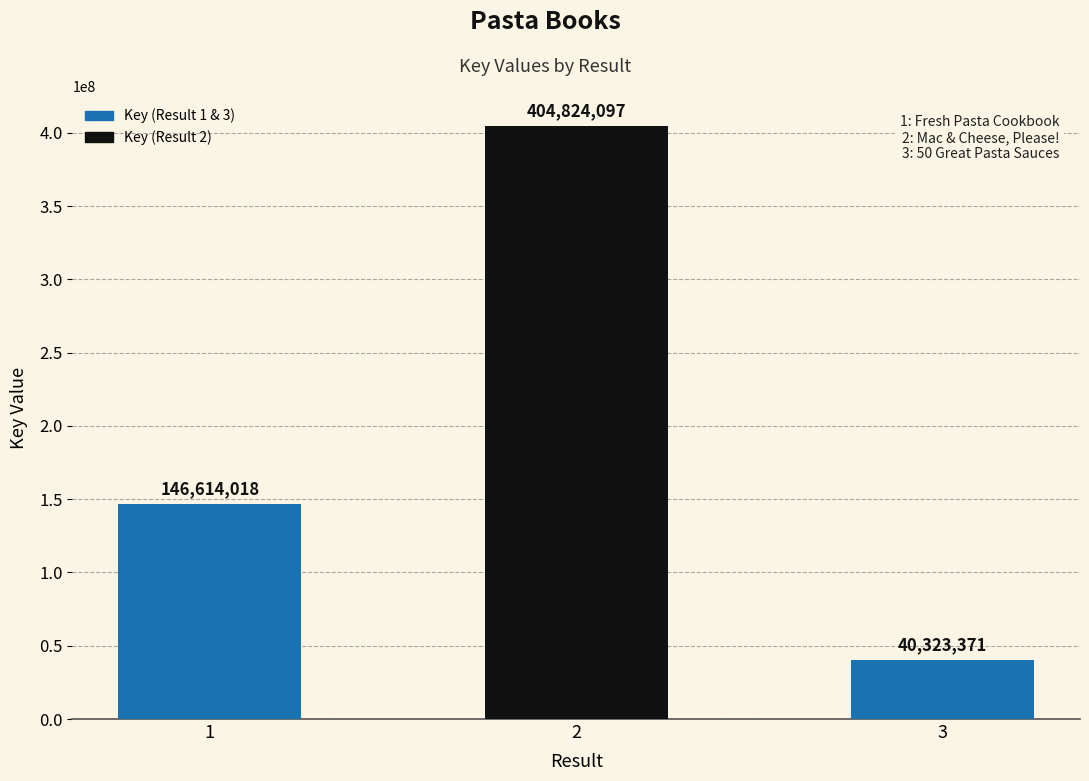

At which category does the chart reach its minimum across all series?

3